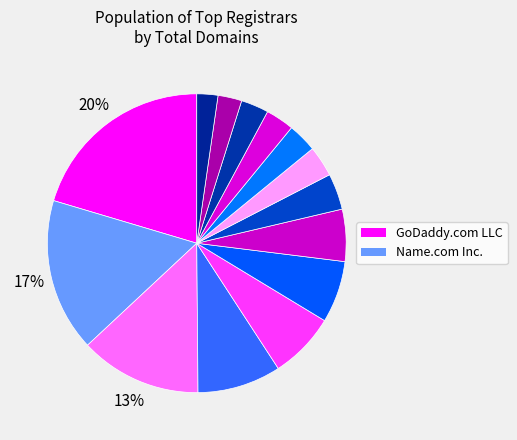

How many slices are in this pie chart?

14